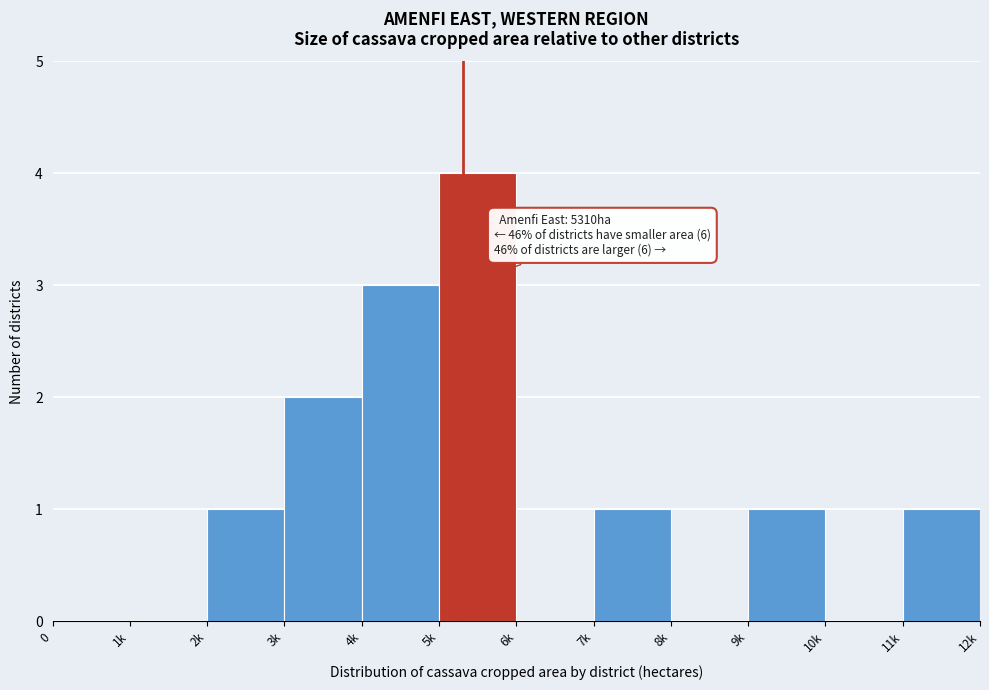

Reading left to right, what are all the values shown in this chart?

0=0	1k=0	2k=1	3k=2	4k=3	5k=4	6k=0	7k=1	8k=0	9k=1	10k=0	11k=1